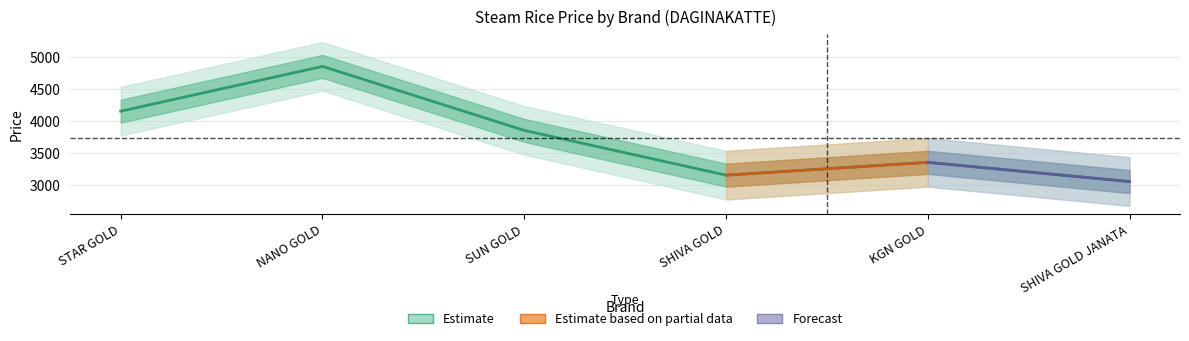

Rank the categories by value from lowest to highest.

SHIVA GOLD JANATA, SHIVA GOLD, KGN GOLD, SUN GOLD, STAR GOLD, NANO GOLD